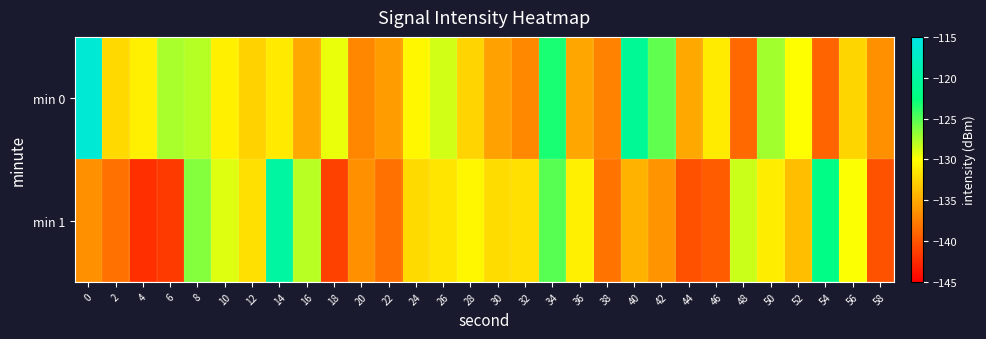

Reading right to left, list all the values displayed in this chart.

min 0: 58=-136.4	56=-132.5	54=-139.1	52=-130.0	50=-127.3	48=-138.8	46=-131.2	44=-135.0	42=-125.3	40=-120.9	38=-137.3	36=-135.2	34=-123.2	32=-137.0	30=-135.5	28=-132.5	26=-128.7	24=-130.5	22=-135.7	20=-137.0	18=-129.4	16=-135.1	14=-131.2	12=-132.6	10=-130.9	8=-127.8	6=-127.5	4=-130.9	2=-132.2	0=-116.2
min 1: 58=-140.1	56=-129.9	54=-122.1	52=-133.8	50=-131.0	48=-128.4	46=-139.5	44=-140.1	42=-136.3	40=-134.4	38=-138.1	36=-130.9	34=-125.1	32=-131.8	30=-132.0	28=-130.4	26=-131.5	24=-132.1	22=-138.3	20=-136.4	18=-141.1	16=-127.9	14=-120.1	12=-131.8	10=-129.0	8=-126.4	6=-141.5	4=-142.1	2=-138.3	0=-136.4